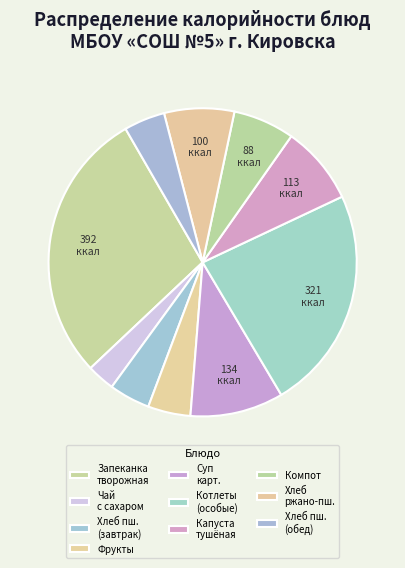

Count the number of slices in the pie.

10